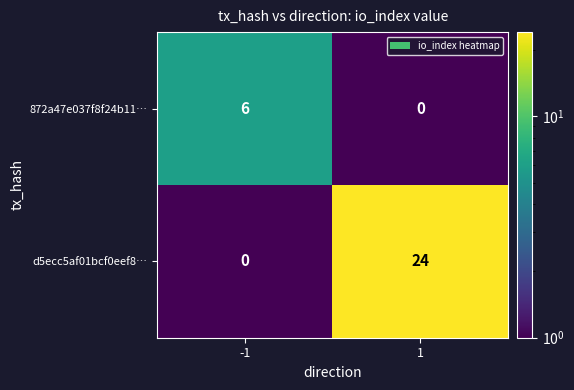

What is the difference between the d5ecc5af01bcf0eef8… values at 1 and -1?

24